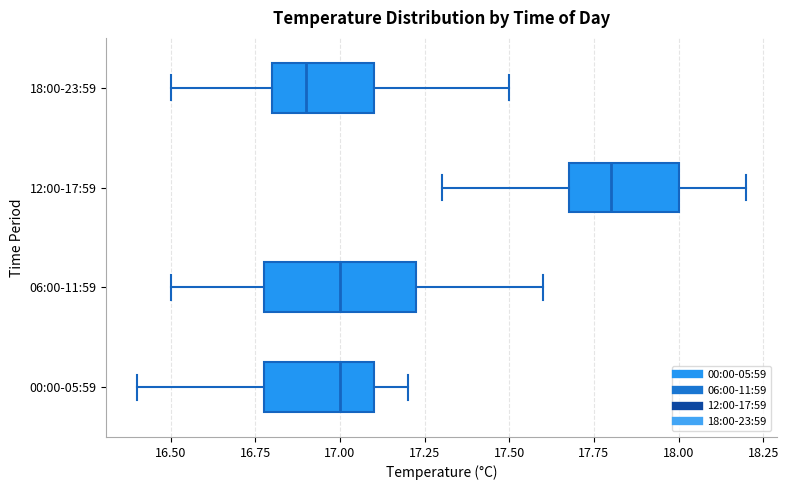

Reading bottom to top, read every box against the x-axis: the position of its median line, the range the box covers, and the ends of its whiskers. The values are not printed on the chart, so give them approximately, as read against the axis.

00:00-05:59: median 17.00, box 16.80 to 17.10, whiskers 16.40 to 17.20
06:00-11:59: median 17.00, box 16.80 to 17.25, whiskers 16.50 to 17.60
12:00-17:59: median 17.80, box 17.70 to 18.00, whiskers 17.30 to 18.20
18:00-23:59: median 16.90, box 16.80 to 17.10, whiskers 16.50 to 17.50